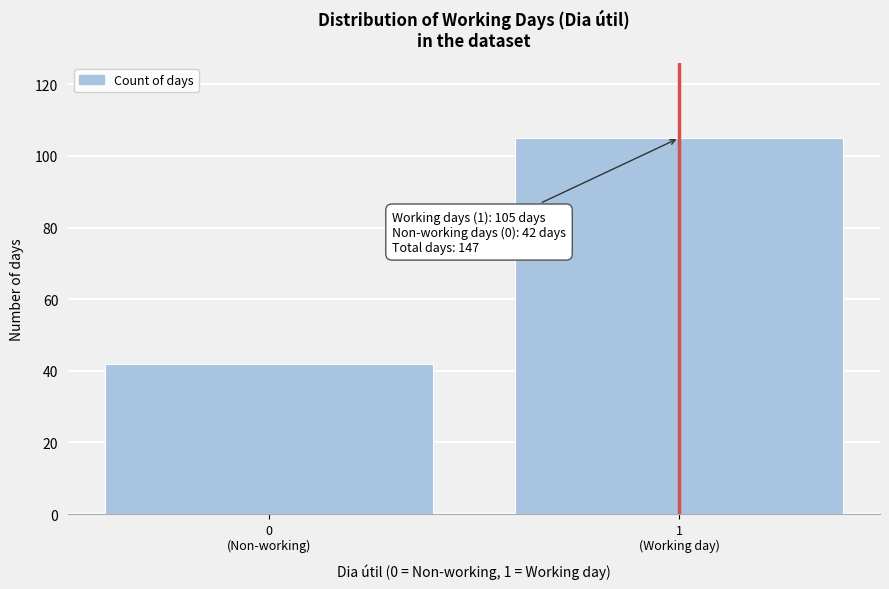

Reading left to right, transcribe all the data shown in this chart.

42	105